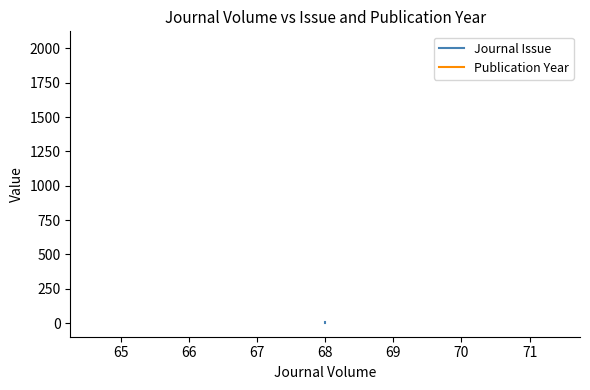

Reading left to right, list all the values displayed in this chart.

Journal Issue: 10	2	2
Publication Year: 2023	2023	2023